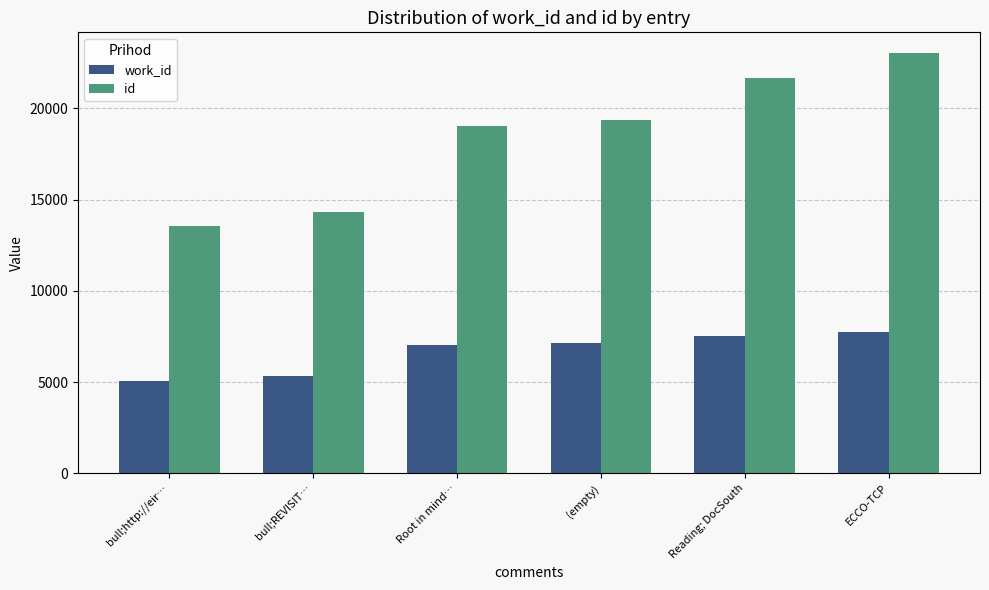

Which series changed the most between bull;http://eir… and ECCO-TCP?

id